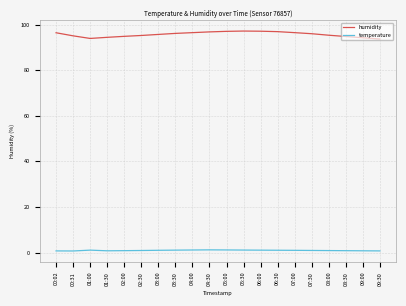

True or false: humidity and temperature intersect in this chart.

False